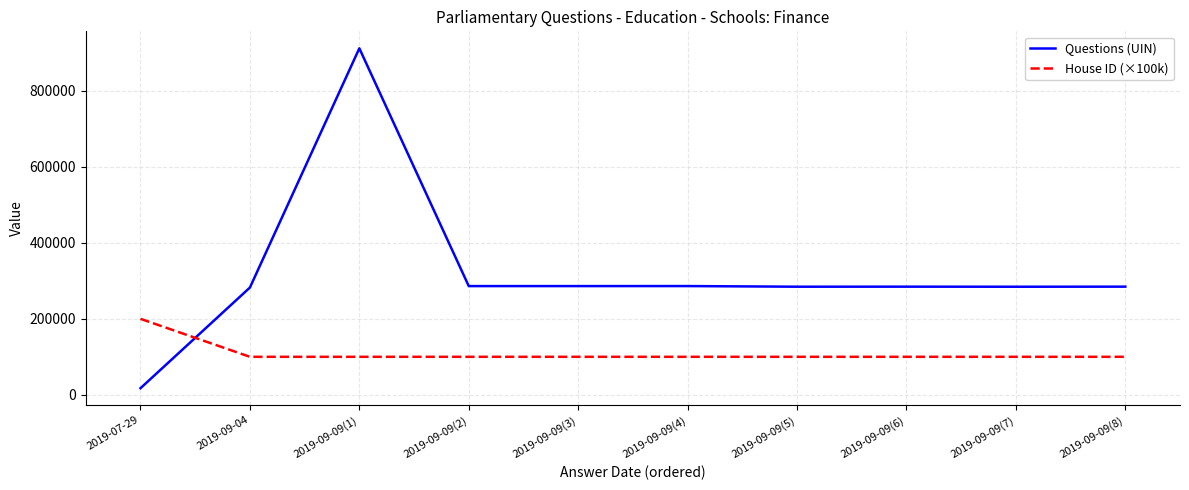

Does the chart have visible grid lines?

Yes